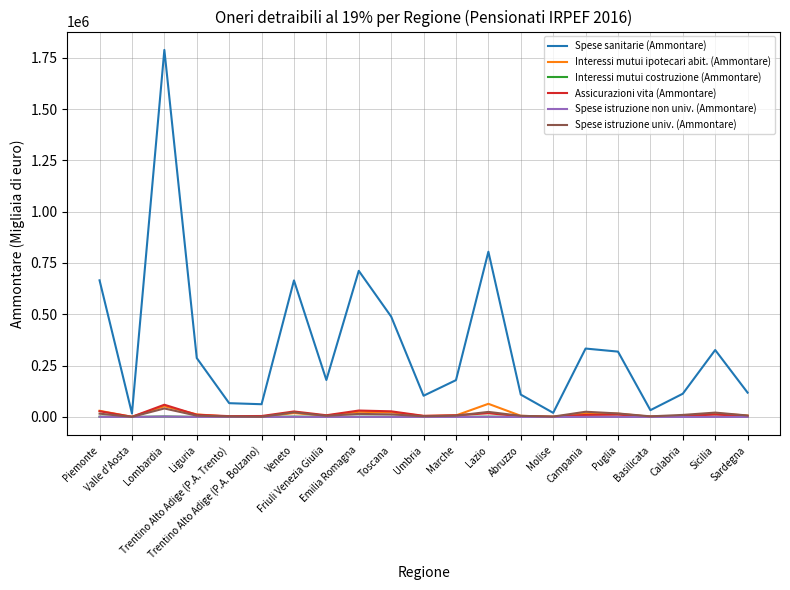

What is the minimum value for Spese istruzione non univ. (Ammontare)?

15